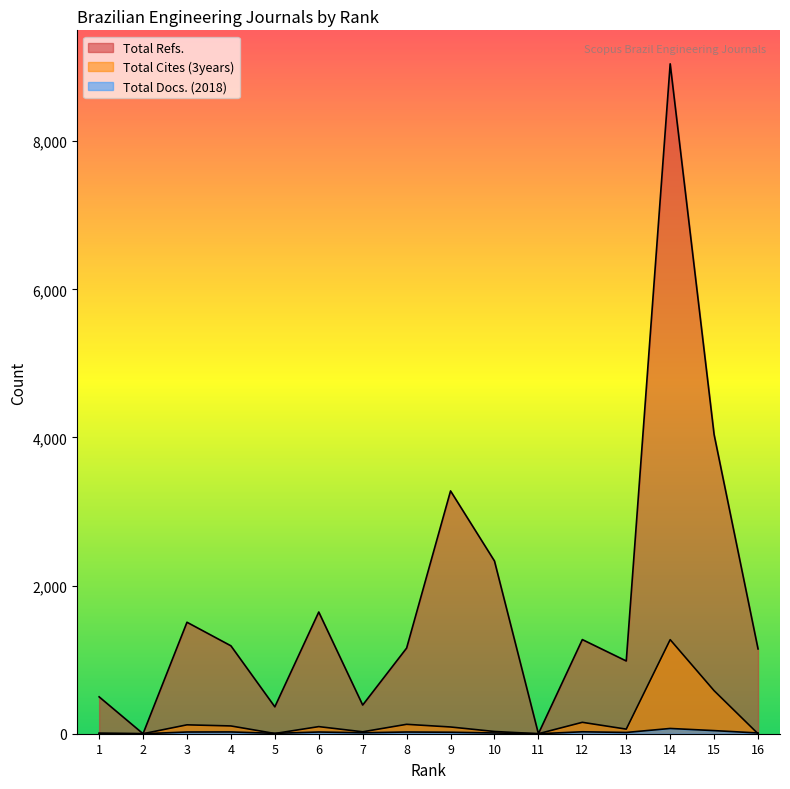

Where is Total Cites (3years) nearest to the value 635?

15